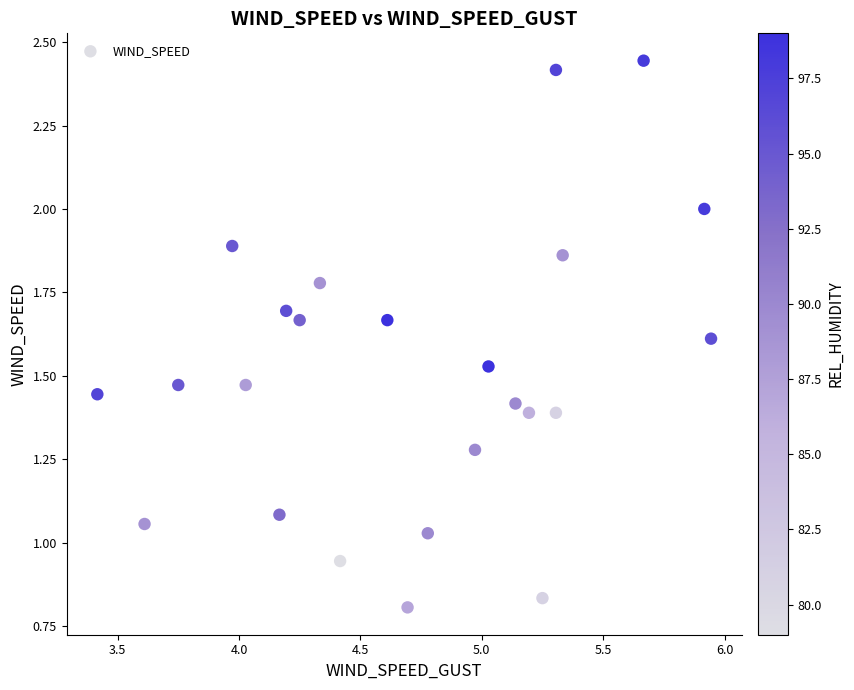

What is the range of Y values (max minus min)?

1.6